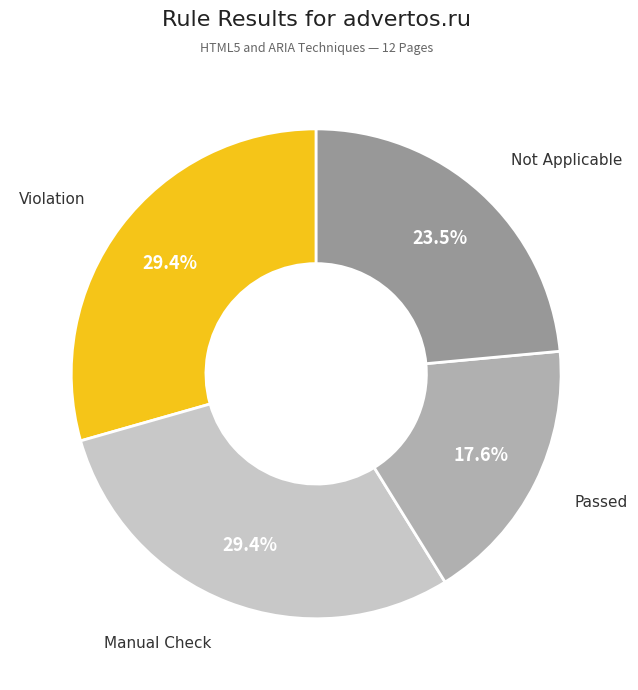

Is there any slice that represents more than half of the pie?

No